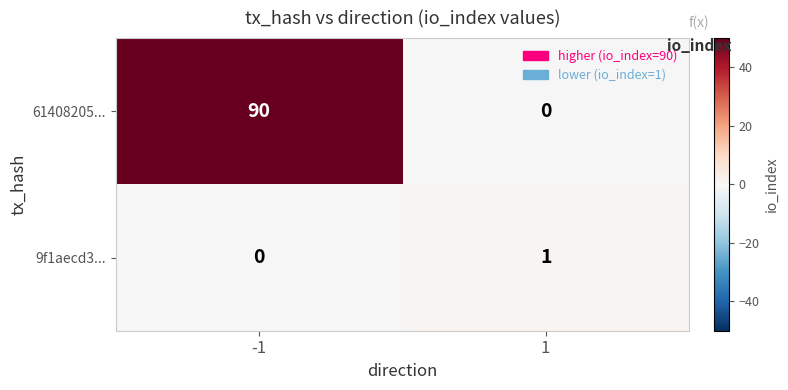

Which series changed the most between -1 and 1?

61408205...